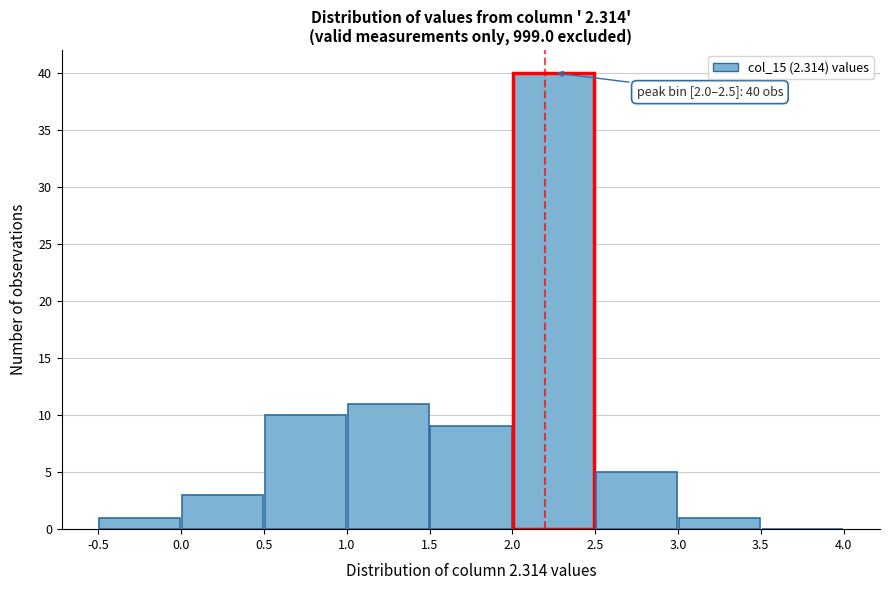

Over which range of the x-axis is the bar tallest?

2.0 to 2.5